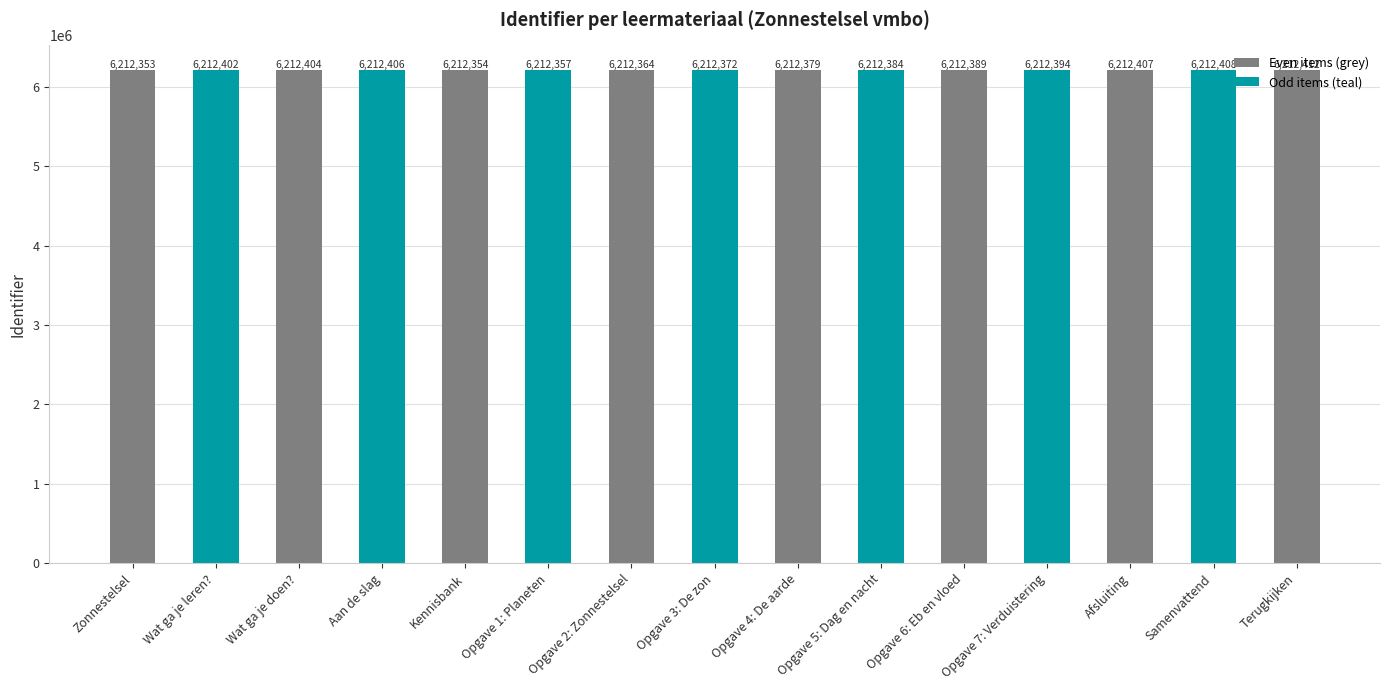

How many bars are there in total?

15